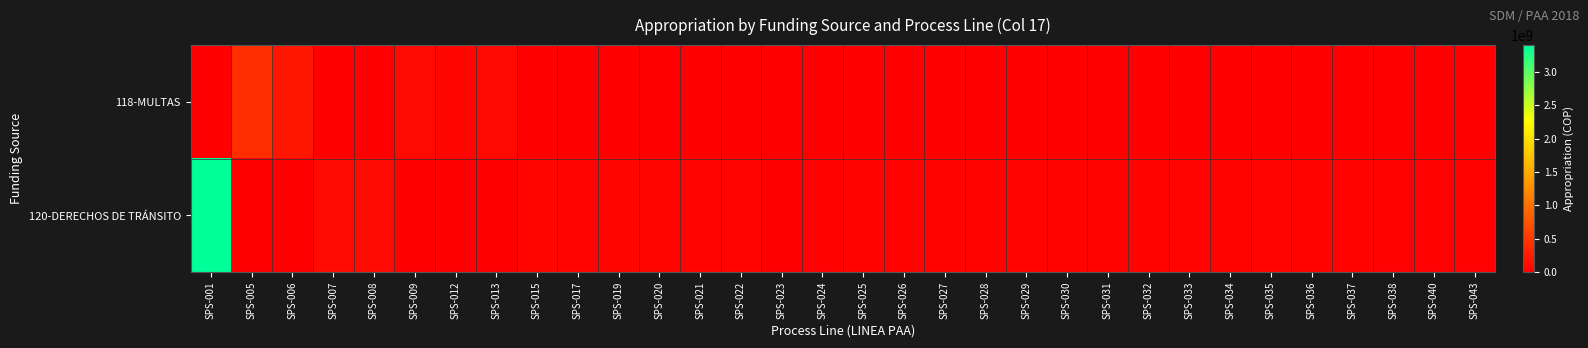

Reading right to left, transcribe all the data shown in this chart.

118-MULTAS: SPS-043=0	SPS-040=0	SPS-038=0	SPS-037=0	SPS-036=0	SPS-035=0	SPS-034=0	SPS-033=0	SPS-032=0	SPS-031=0	SPS-030=0	SPS-029=0	SPS-028=0	SPS-027=0	SPS-026=0	SPS-025=0	SPS-024=0	SPS-023=0	SPS-022=0	SPS-021=0	SPS-020=0	SPS-019=0	SPS-017=0	SPS-015=0	SPS-013=80000000	SPS-012=60000000	SPS-009=100000000	SPS-008=0	SPS-007=0	SPS-006=200000000	SPS-005=400000000	SPS-001=0
120-DERECHOS DE TRÁNSITO: SPS-043=18000000	SPS-040=20925000	SPS-038=19657000	SPS-037=32200000	SPS-036=33530000	SPS-035=40810000	SPS-034=29000000	SPS-033=50328000	SPS-032=30600000	SPS-031=29561000	SPS-030=29870000	SPS-029=40110000	SPS-028=32240000	SPS-027=33530000	SPS-026=39000000	SPS-025=30900000	SPS-024=21750000	SPS-023=12502544	SPS-022=45832000	SPS-021=45100000	SPS-020=56757120	SPS-019=56238000	SPS-017=49200000	SPS-015=78990000	SPS-013=0	SPS-012=0	SPS-009=0	SPS-008=100000000	SPS-007=99999227	SPS-006=0	SPS-005=0	SPS-001=3400000000